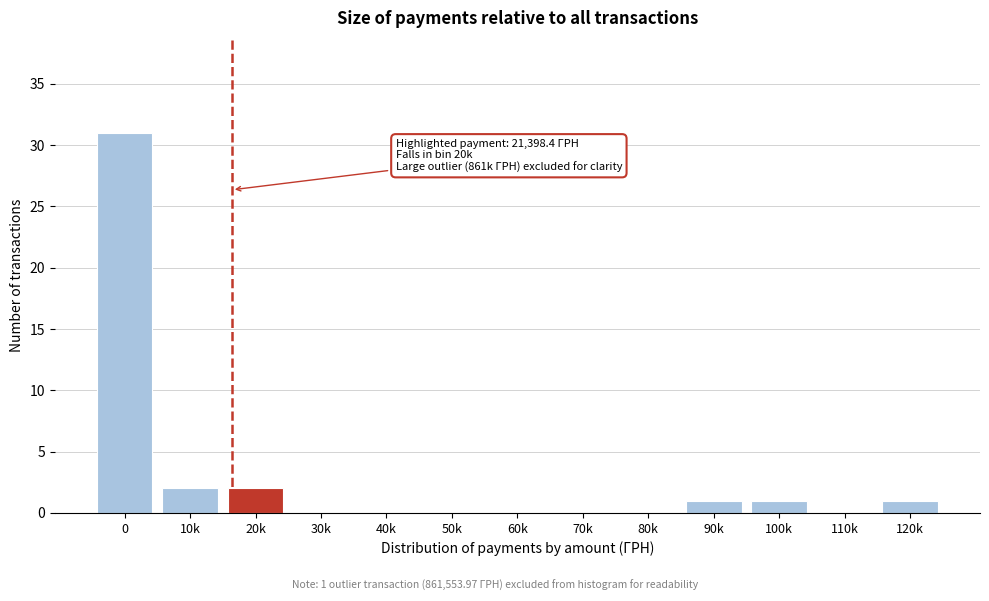

Reading right to left, transcribe all the data shown in this chart.

120k=1	110k=0	100k=1	90k=1	80k=0	70k=0	60k=0	50k=0	40k=0	30k=0	20k=2	10k=2	0=31